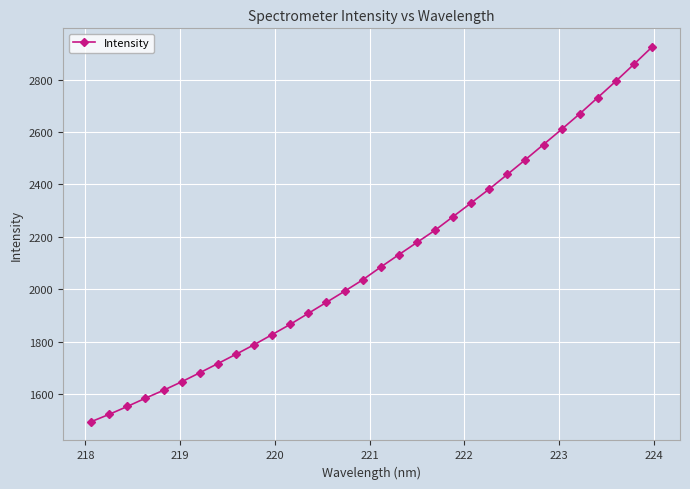

What is the difference between the maximum and minimum values?

1429.6